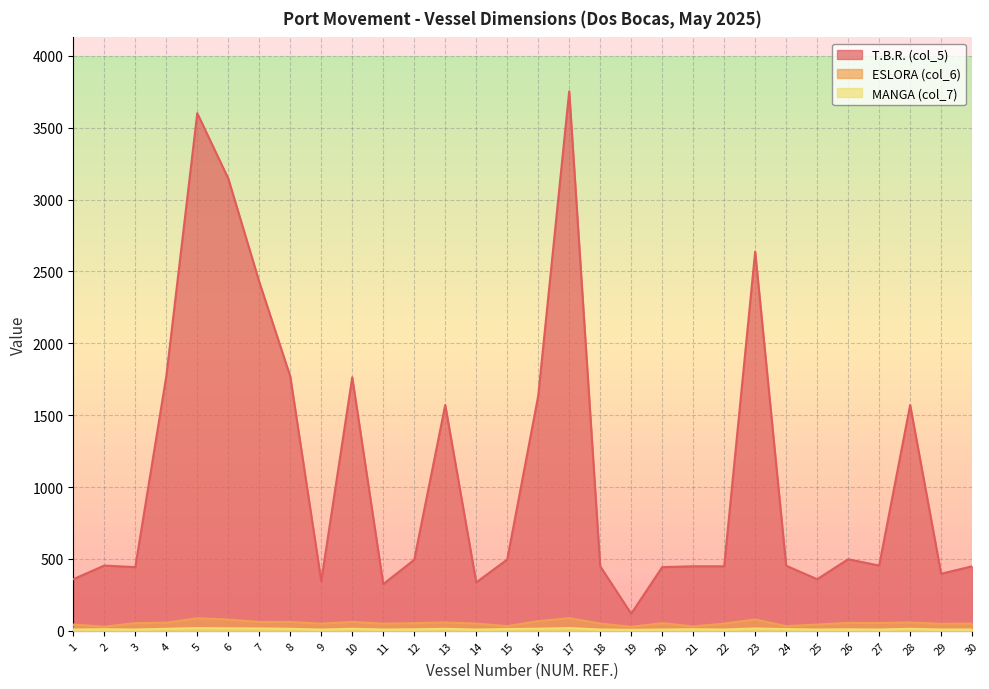

Rank the categories by T.B.R. (col_5) value from highest to lowest.

17, 5, 6, 23, 7, 4, 8, 10, 16, 13, 28, 26, 15, 12, 2, 27, 24, 18, 21, 22, 30, 3, 20, 29, 1, 25, 9, 14, 11, 19